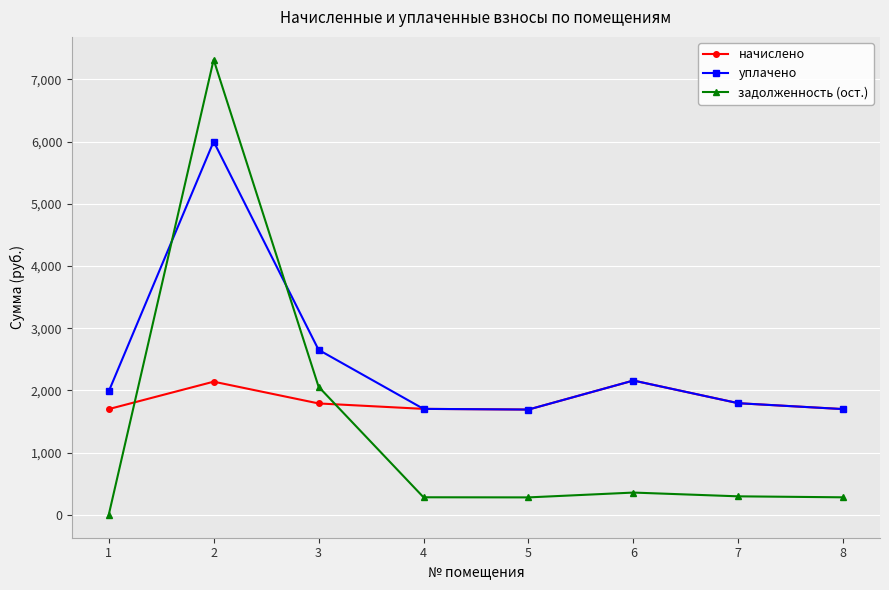

Which label corresponds to the largest value in the chart?

2